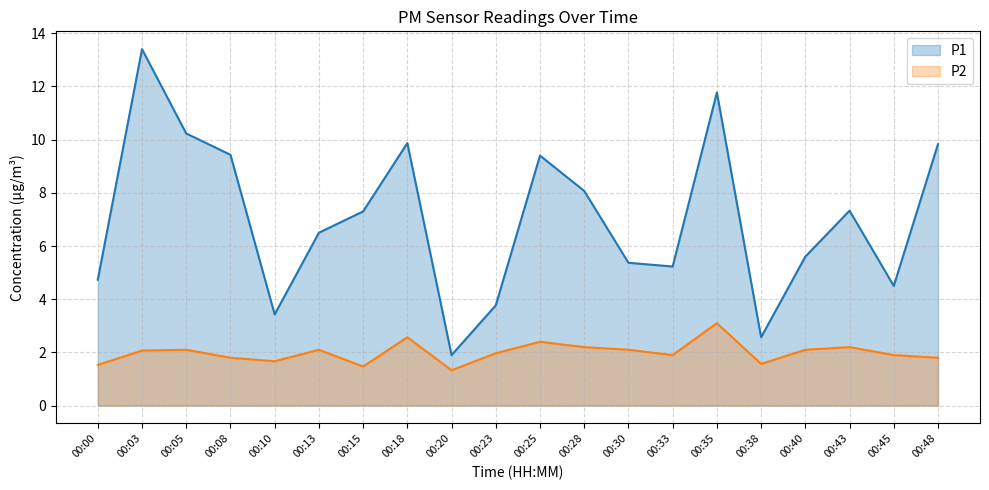

Which category has the lowest value in the P1 series?

00:20